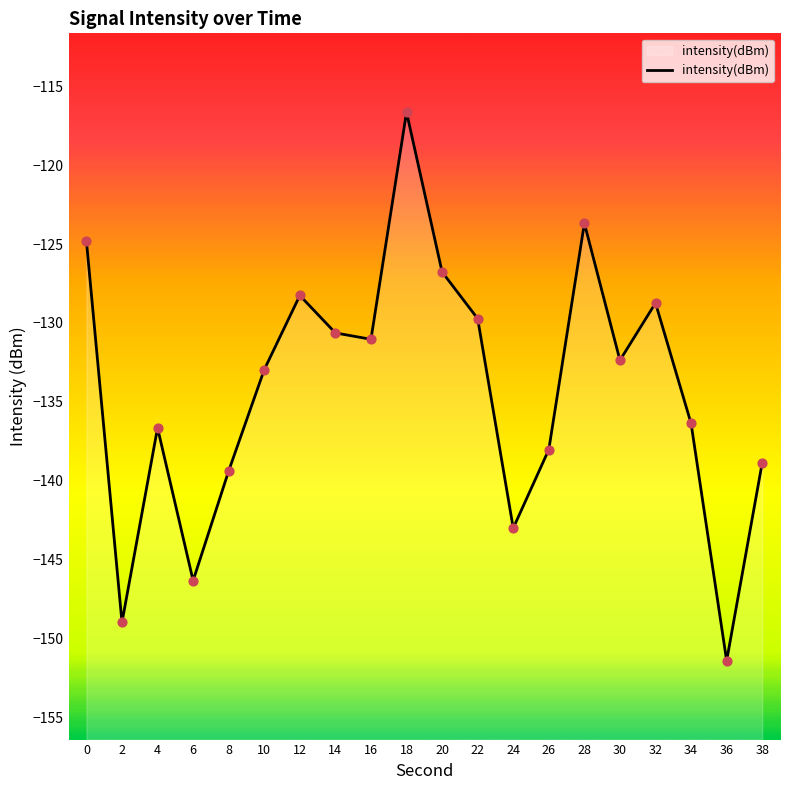

What is the change in value from 0 to 16?

-6.2